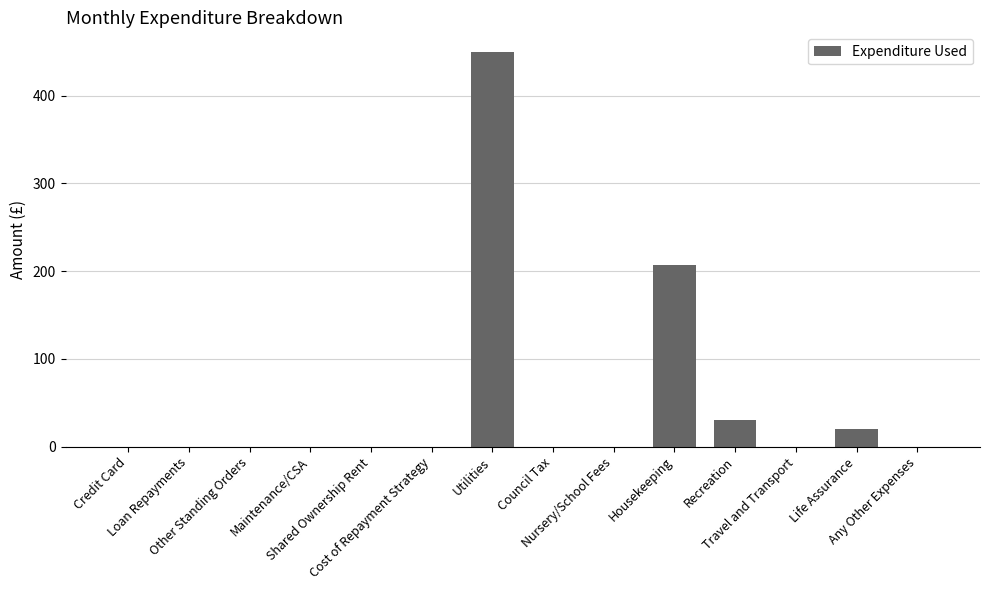

True or false: the data shows -303.2 at Shared Ownership Rent.

False